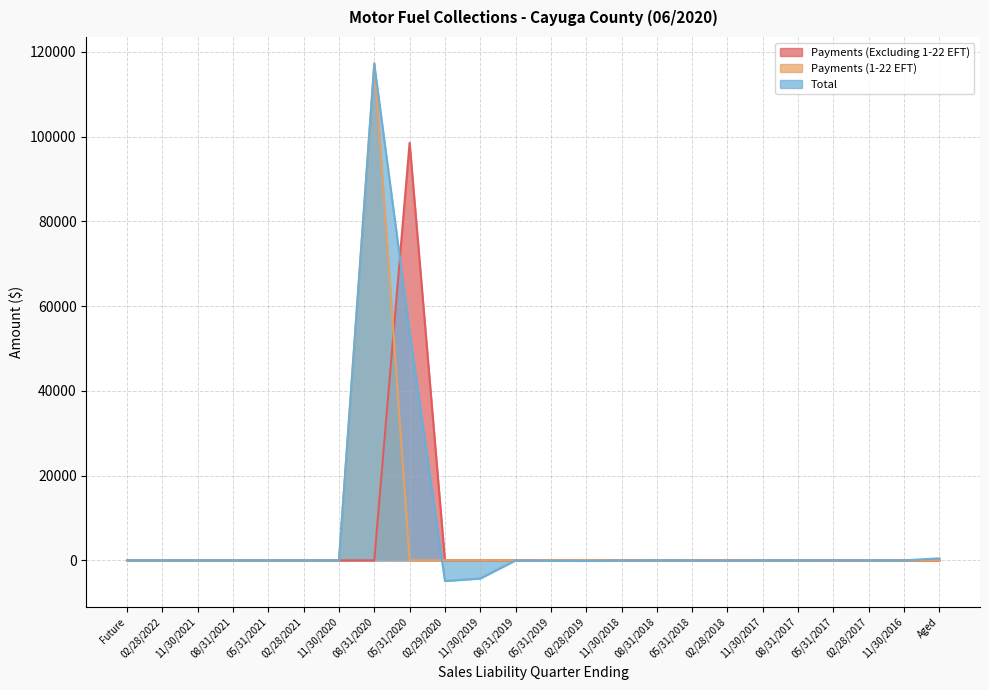

What position from the right is 11/30/2019?

14